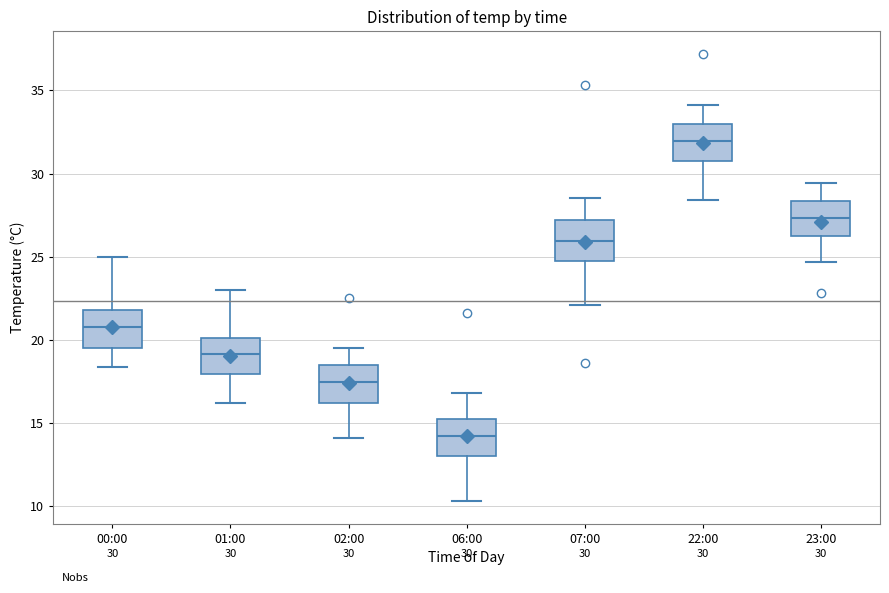

Which box has the lowest median line?

06:00